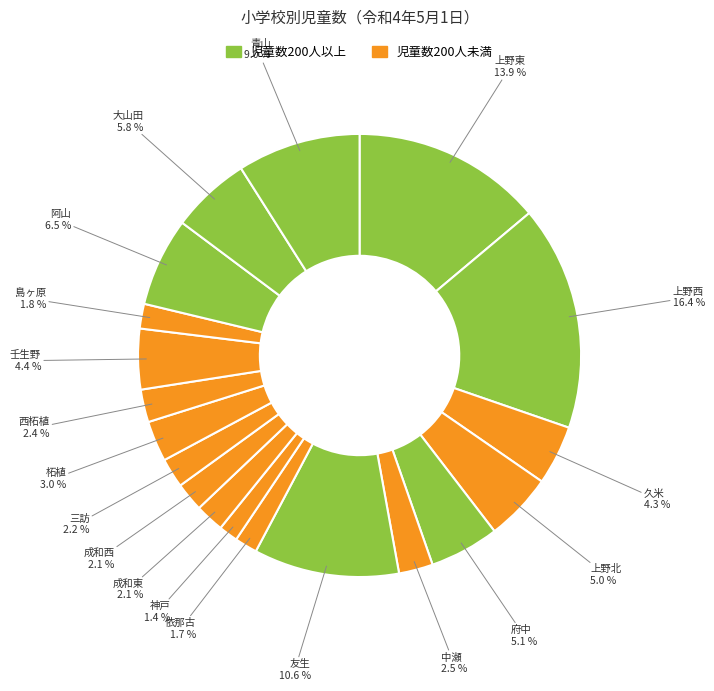

Count the number of slices in the pie.

19